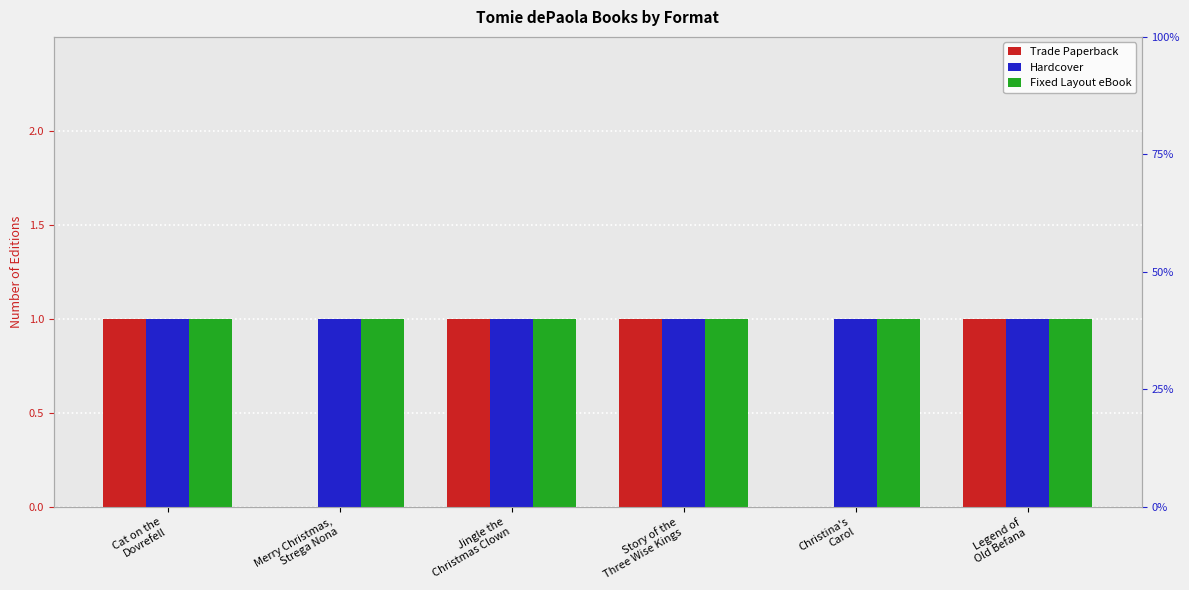

What is the value of the Fixed Layout eBook bar at the 4th from the left?

1